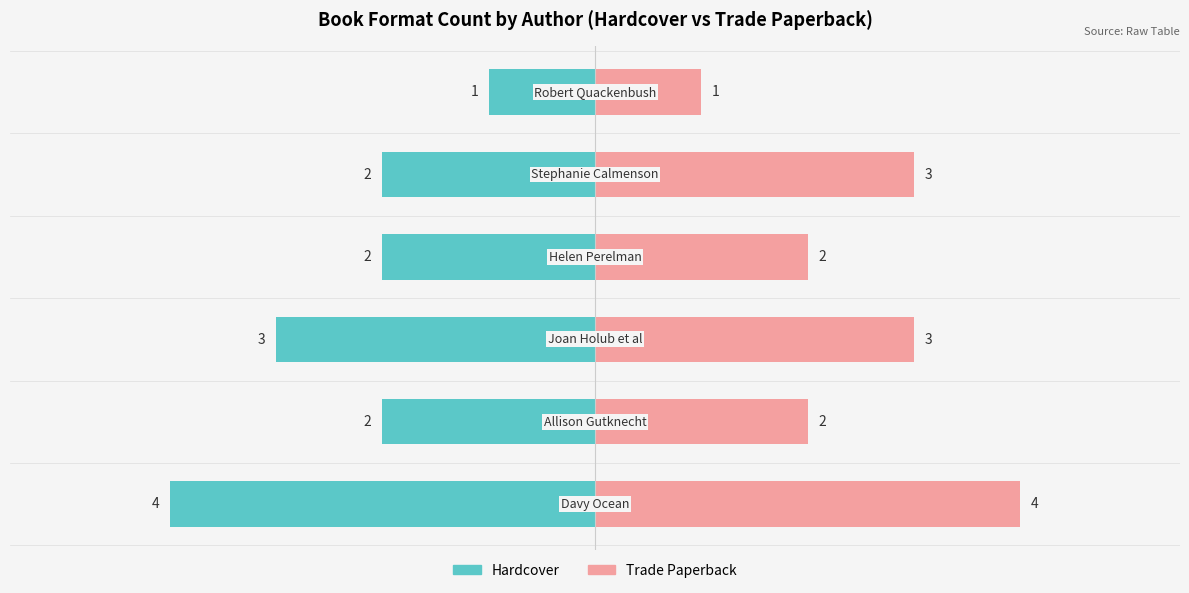

What is the difference between the highest and lowest values at 5?

2